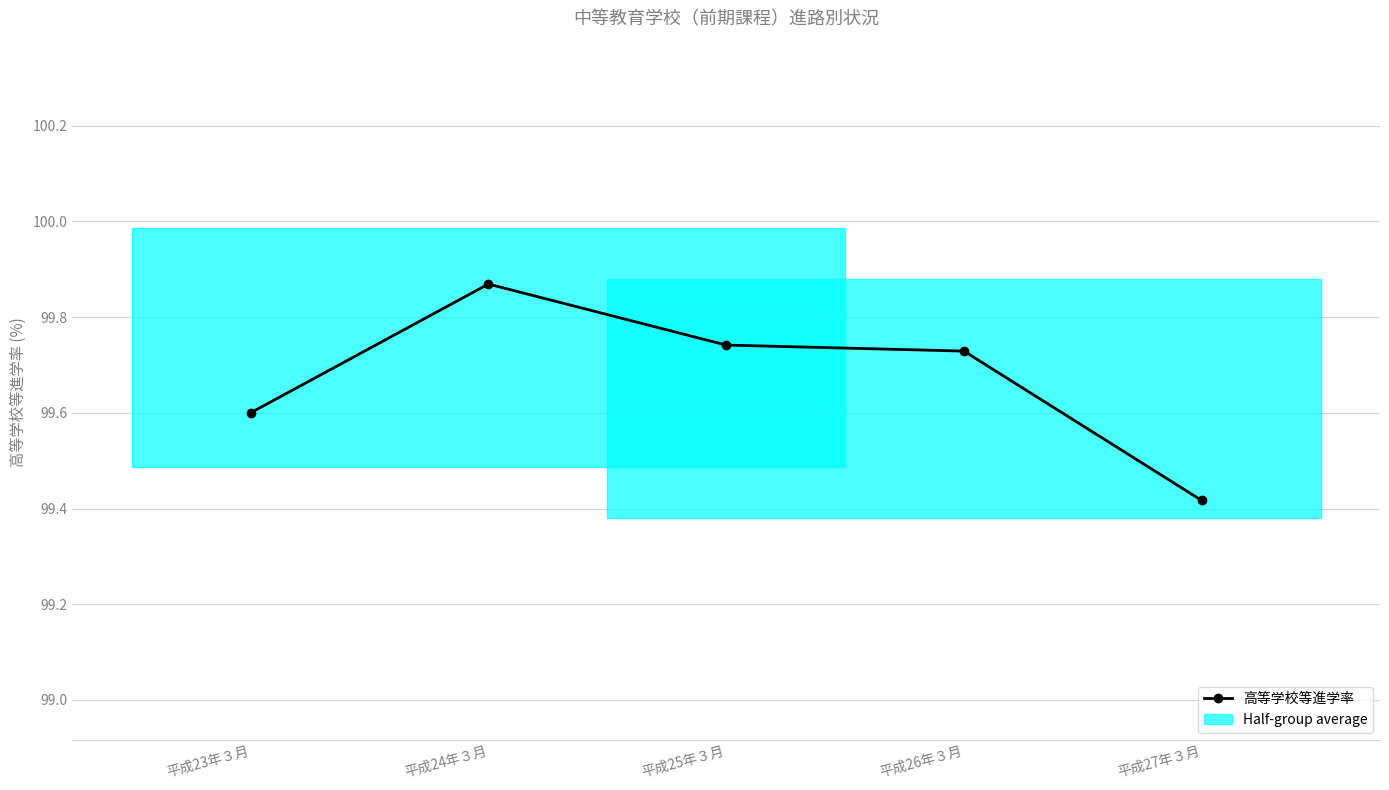

List the labels in order of value, largest first.

平成24年３月, 平成25年３月, 平成26年３月, 平成23年３月, 平成27年３月